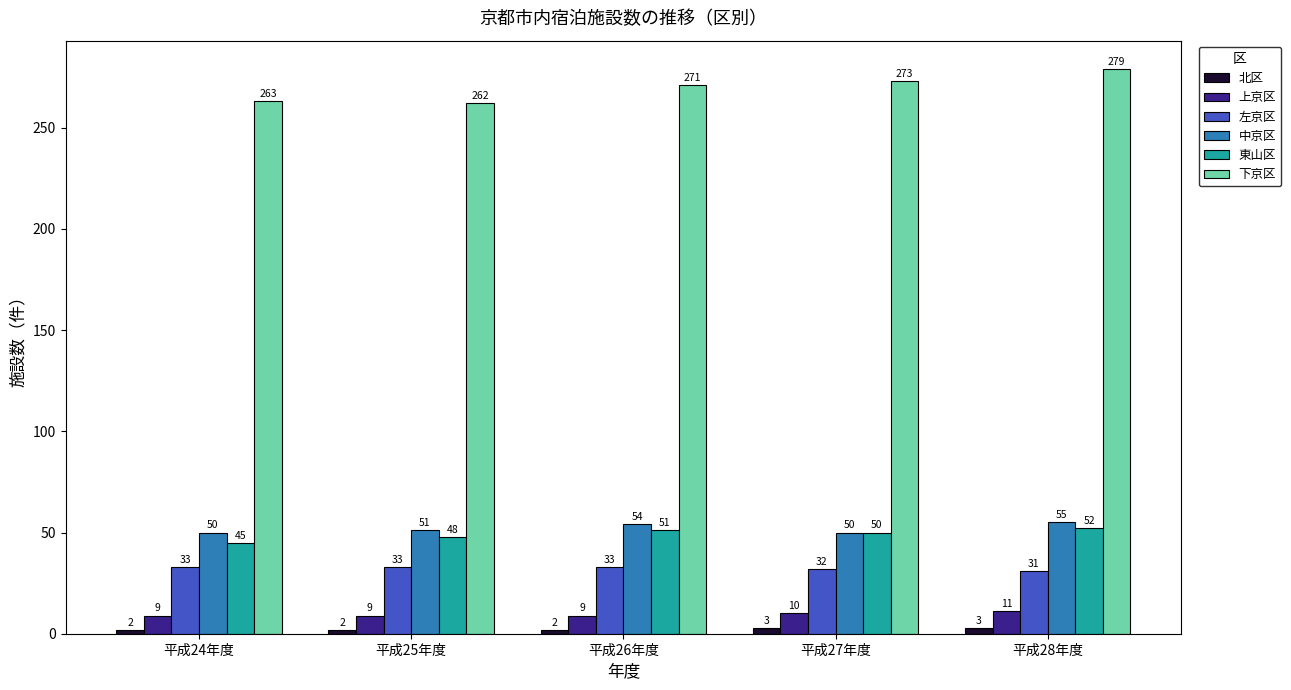

Rank the series by their maximum value, from highest to lowest.

下京区, 中京区, 東山区, 左京区, 上京区, 北区